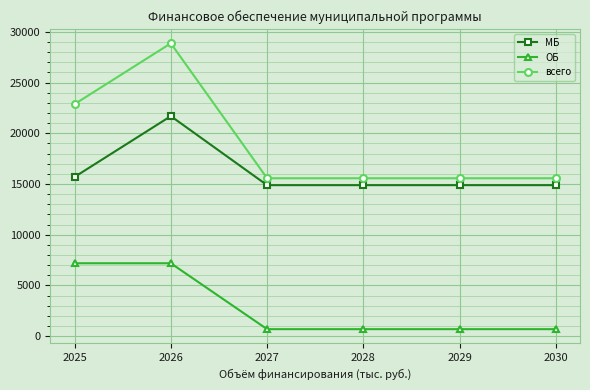

What is the spread (max minus min) of values at 2029?

14882.0